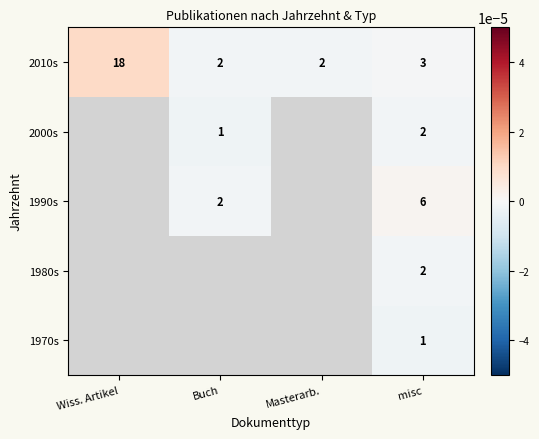

Is the value of 1970s at misc greater than the value of 2010s at Masterarb.?

No